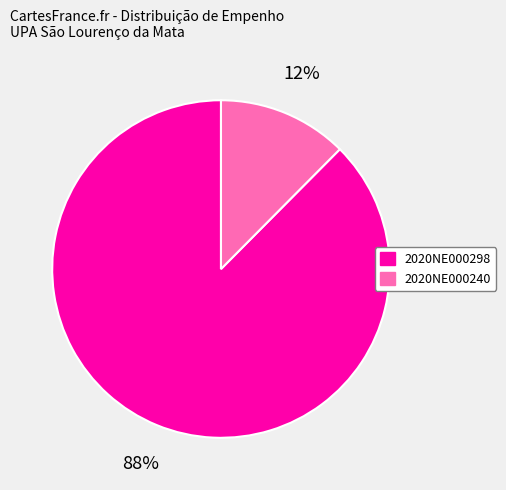

Rank the categories by value from lowest to highest.

2020NE000240, 2020NE000298